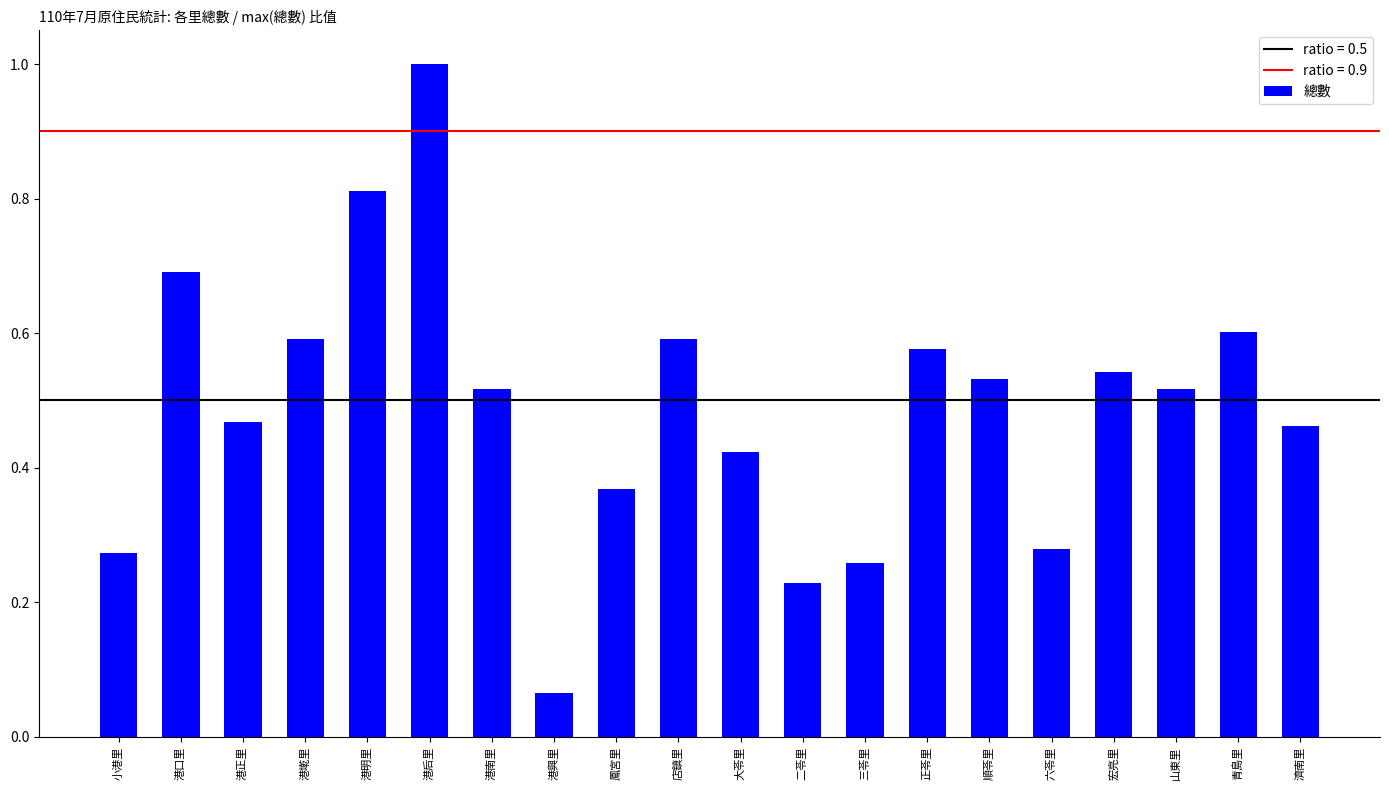

At which category does the chart reach its peak across all series?

港后里